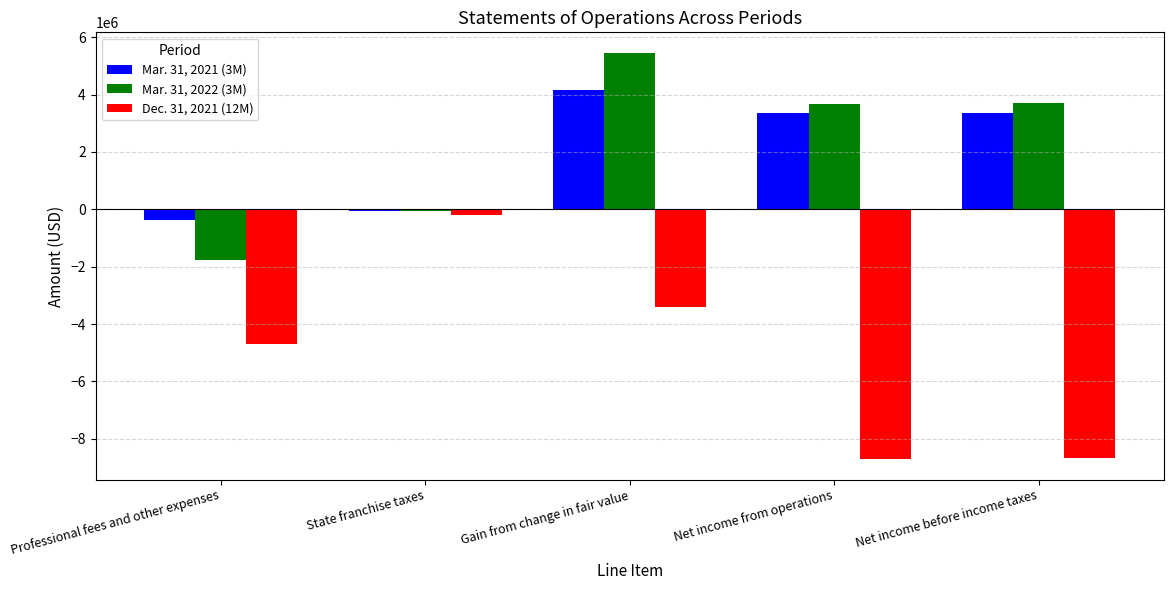

The Mar. 31, 2021 (3M) series shows -50000 at State franchise taxes. True or false?

True